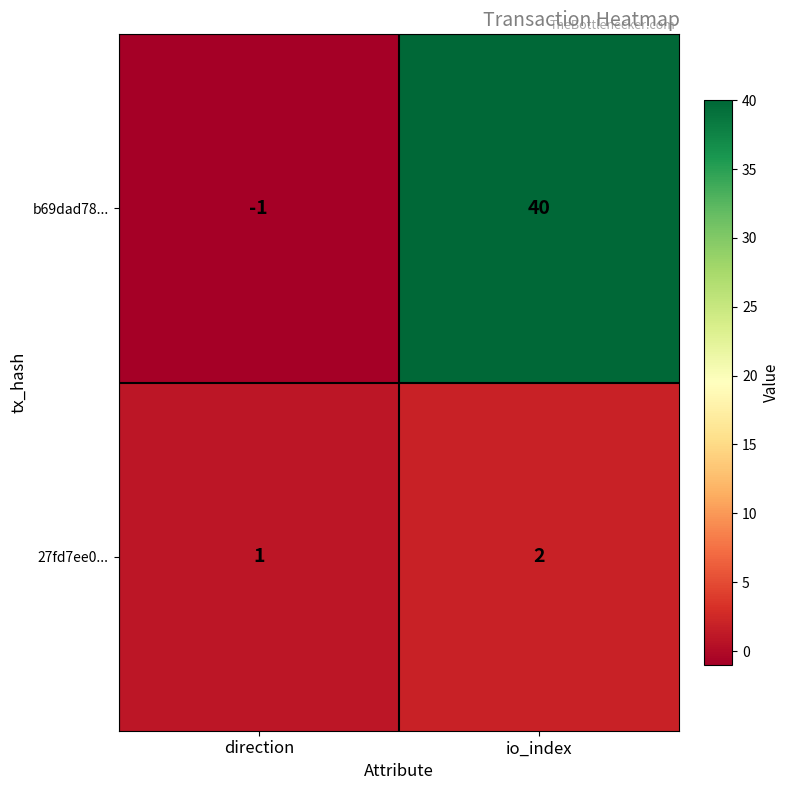

Reading right to left, list all the values displayed in this chart.

b69dad78...: 40	-1
27fd7ee0...: 2	1